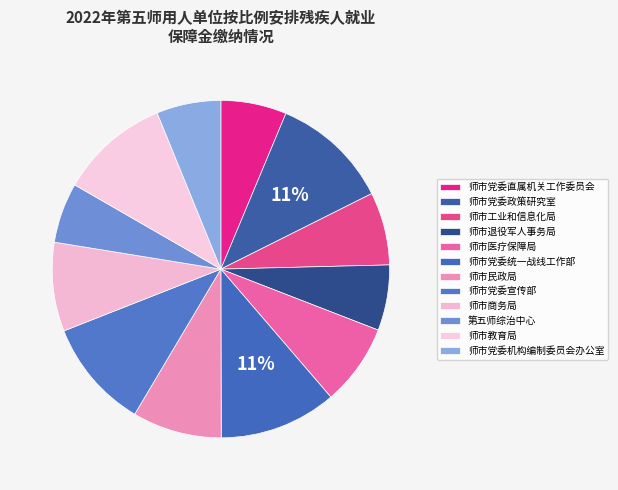

How many segments does this pie chart have?

12